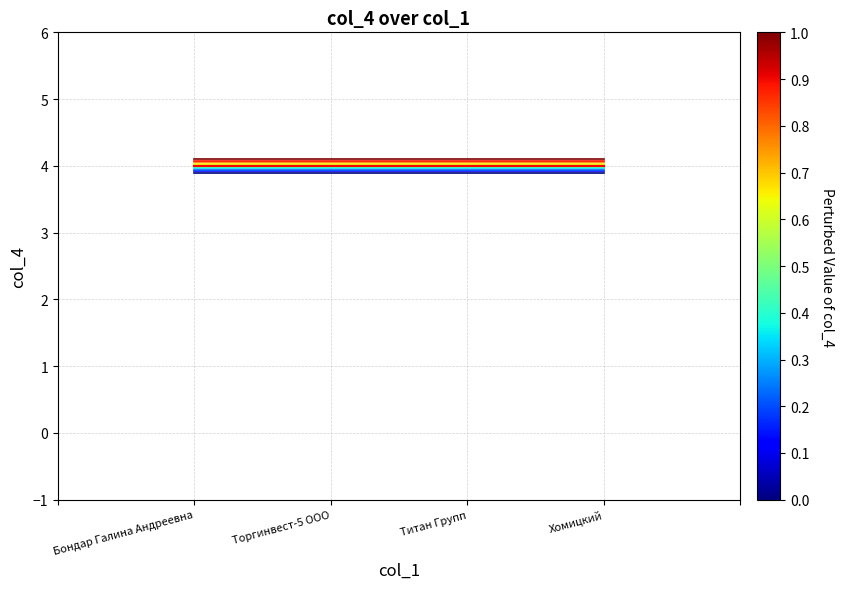

What is the total value across all series at Хомицкий?

12.0